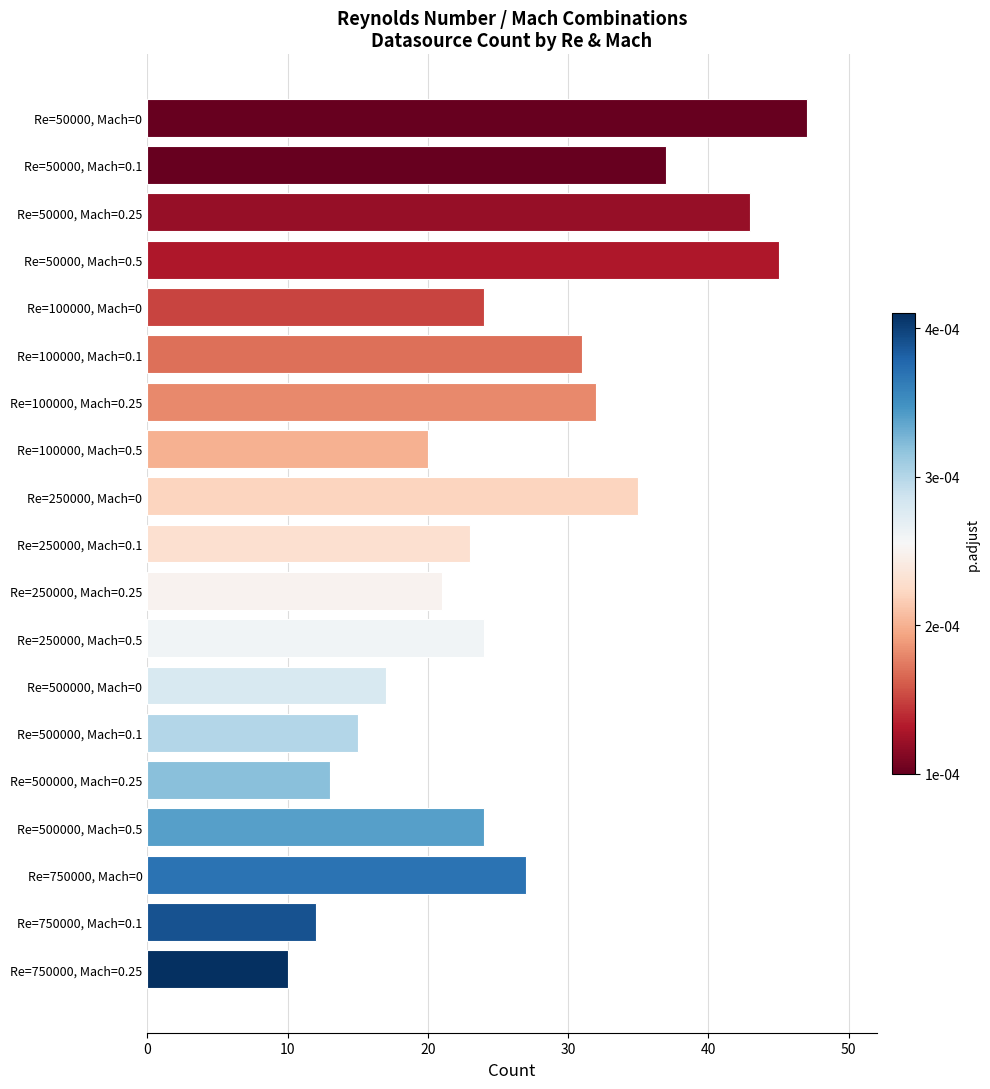

Which has a higher value, Re=250000, Mach=0 or Re=100000, Mach=0.1?

Re=250000, Mach=0